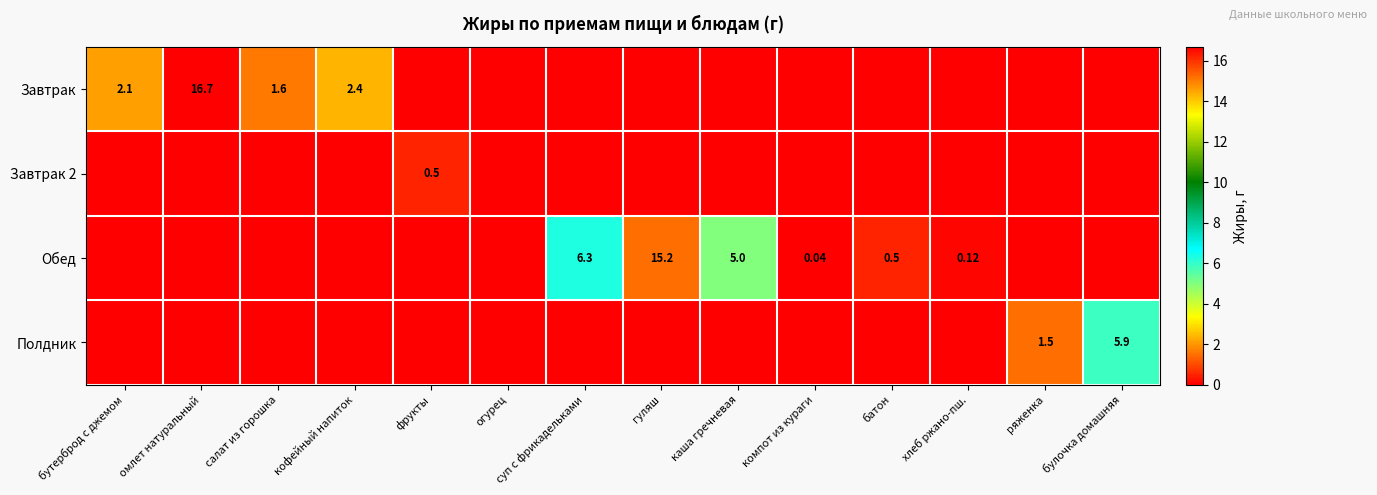

What is the average value of the Завтрак series?

1.6